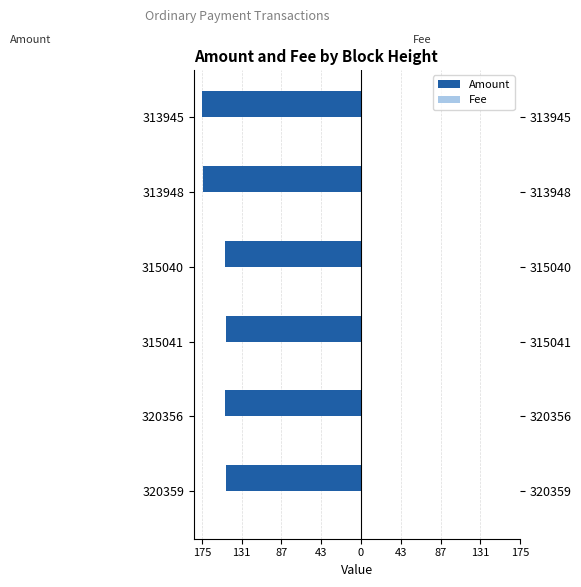

Are the bars horizontal?

Yes